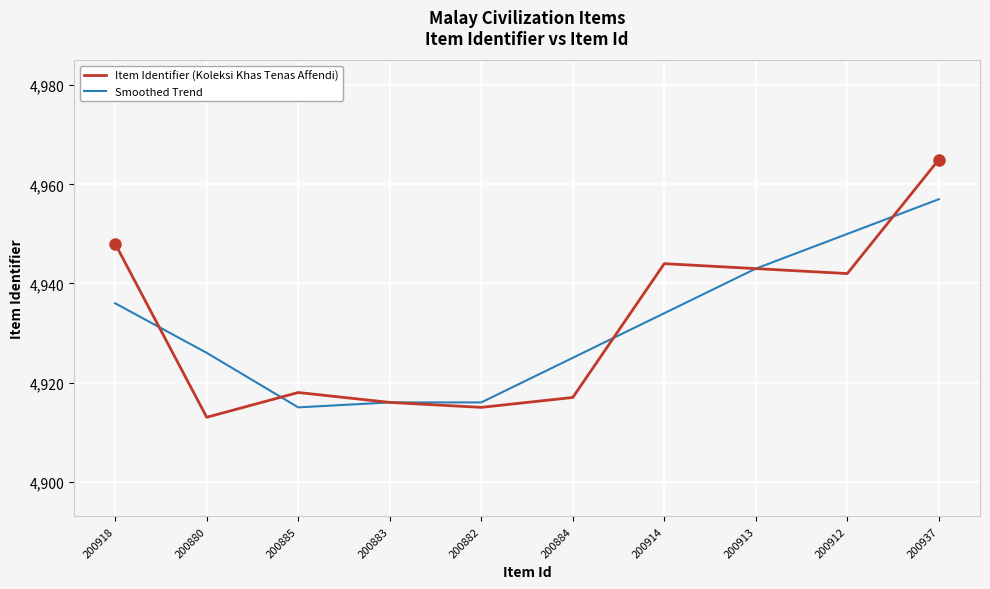

At 200882, list the series in order from largest to smallest.

Smoothed Trend, Item Identifier (Koleksi Khas Tenas Affendi)